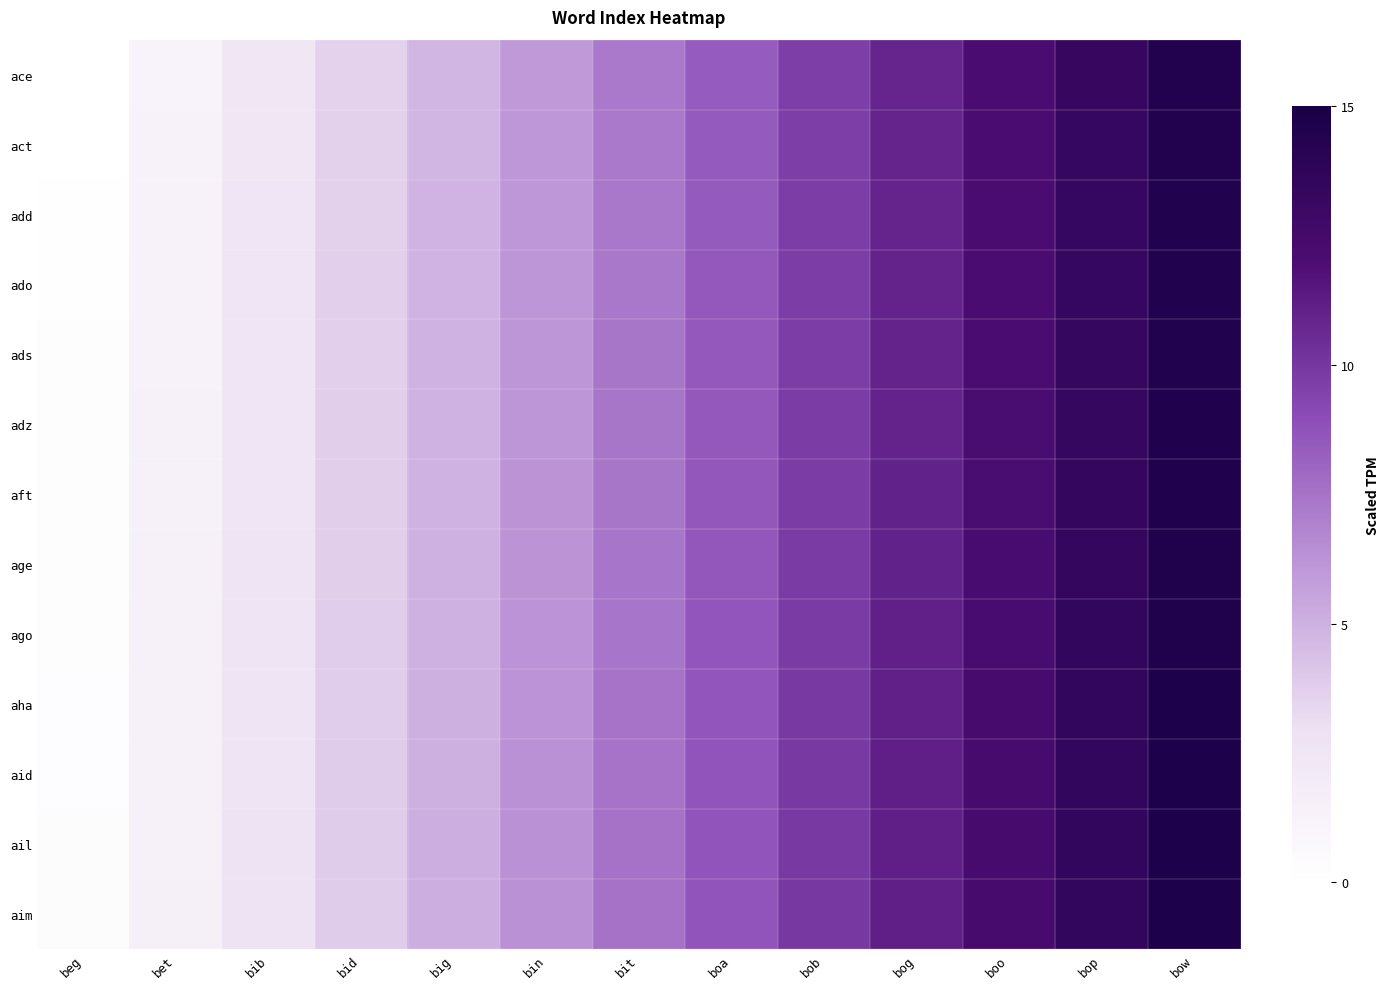

Which series has the largest range (max minus min)?

age